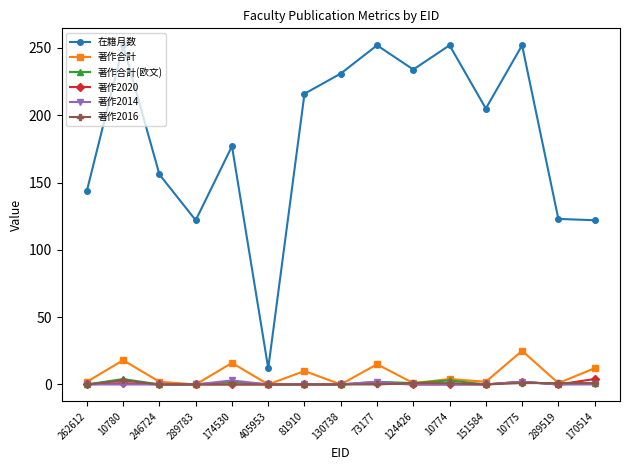

True or false: 著作合計 and 在籍月数 intersect in this chart.

False